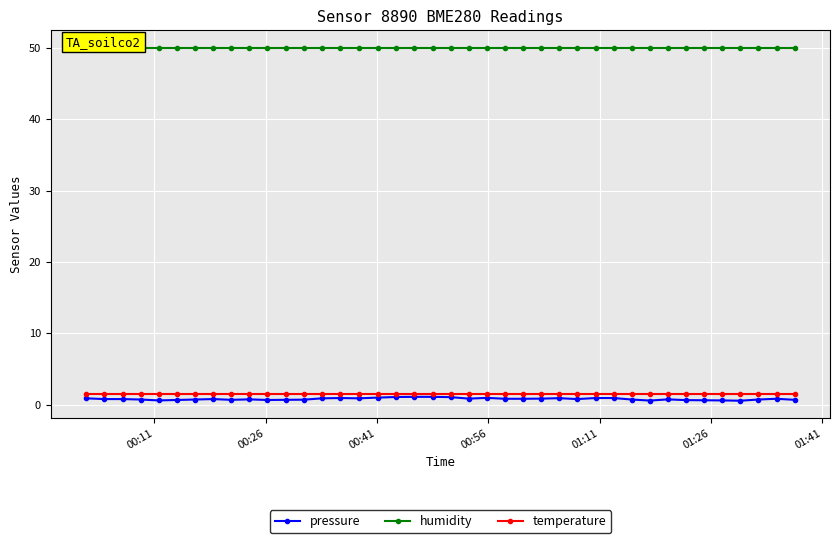

What is the value of the temperature point at the 10th from the left?

1.5